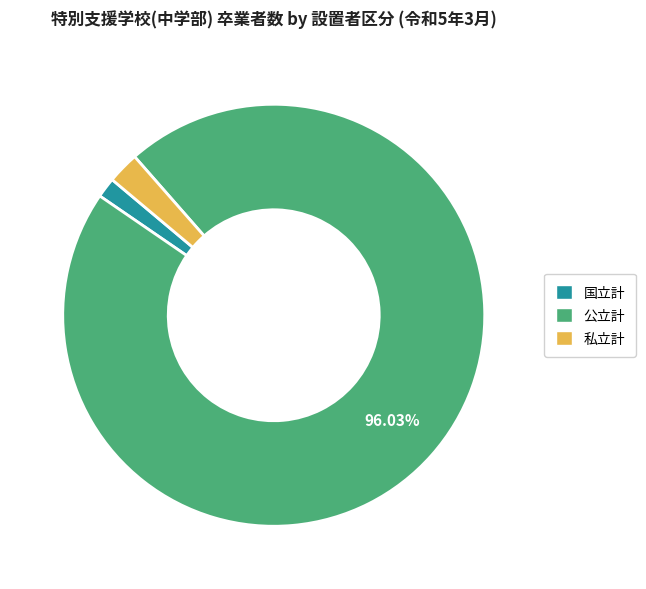

Count the number of slices in the pie.

3